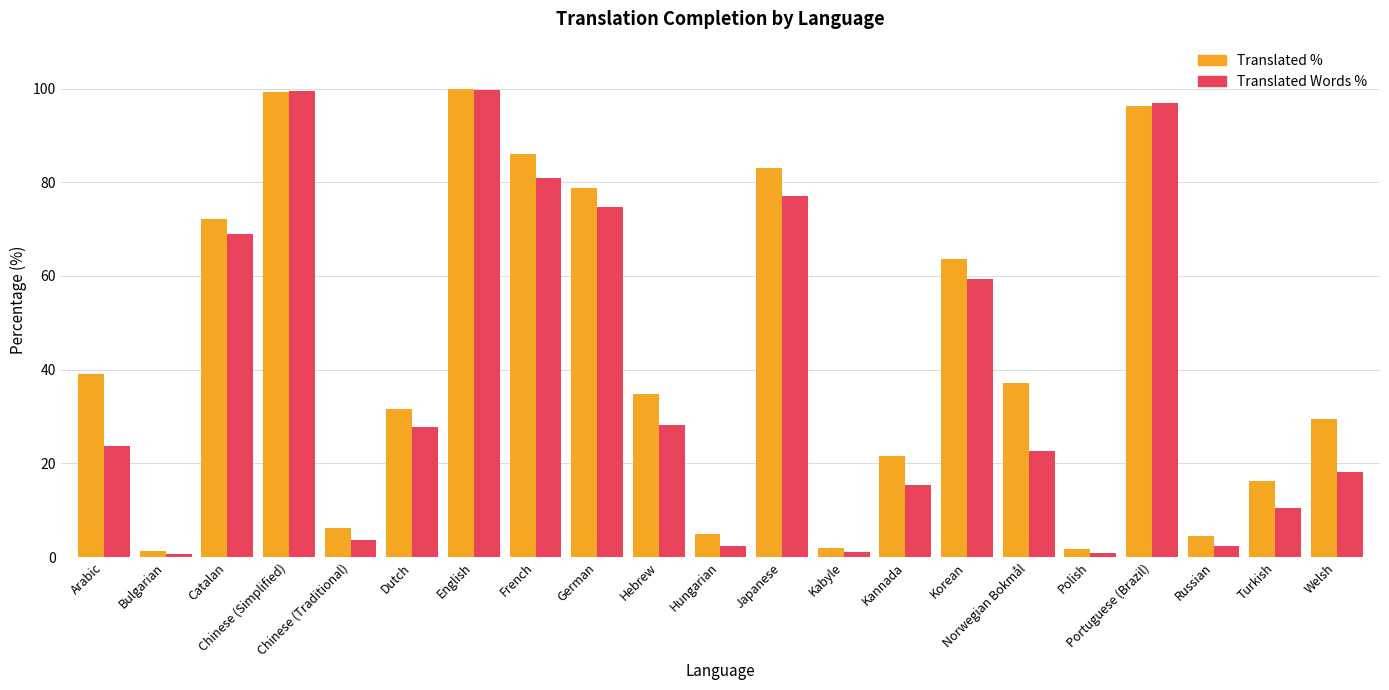

Reading left to right, transcribe all the data shown in this chart.

translated_percent: Arabic=39.0	Bulgarian=1.4	Catalan=72.1	Chinese (Simplified)=99.3	Chinese (Traditional)=6.3	Dutch=31.7	English=99.9	French=86.0	German=78.8	Hebrew=34.9	Hungarian=5.0	Japanese=83.1	Kabyle=1.9	Kannada=21.5	Korean=63.6	Norwegian Bokmål=37.1	Polish=1.8	Portuguese (Brazil)=96.3	Russian=4.6	Turkish=16.2	Welsh=29.5
translated_words_percent: Arabic=23.7	Bulgarian=0.7	Catalan=69.0	Chinese (Simplified)=99.4	Chinese (Traditional)=3.7	Dutch=27.8	English=99.7	French=81.0	German=74.7	Hebrew=28.2	Hungarian=2.3	Japanese=77.1	Kabyle=1.0	Kannada=15.4	Korean=59.4	Norwegian Bokmål=22.6	Polish=0.8	Portuguese (Brazil)=97.0	Russian=2.4	Turkish=10.5	Welsh=18.2